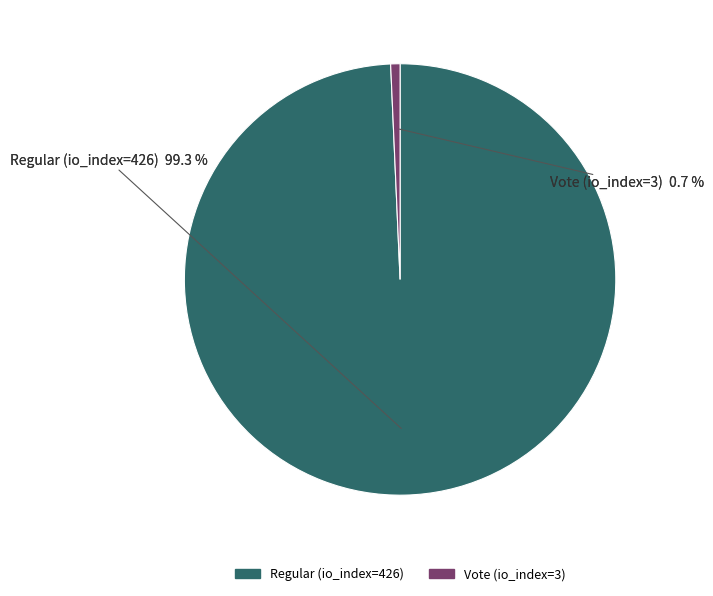

To the nearest percent, what portion does Vote (io_index=3) represent?

1%